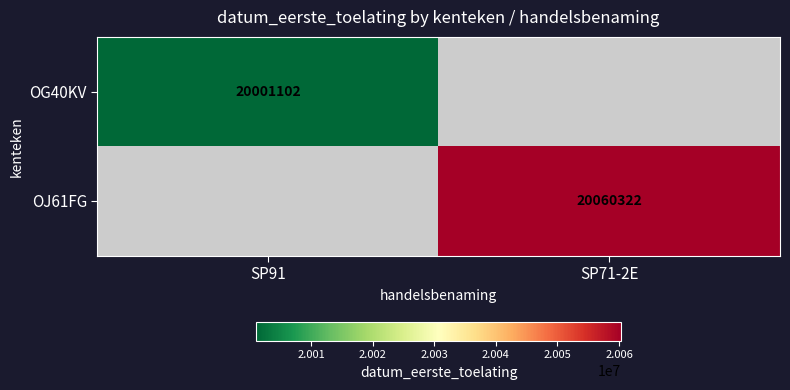

The value of OG40KV at SP91 is 20001102. True or false?

True